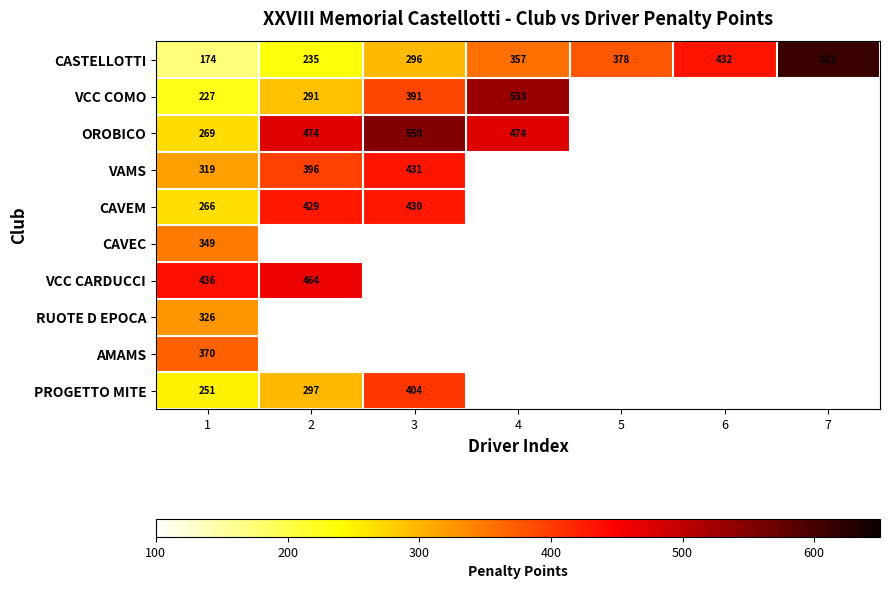

Is it true that CASTELLOTTI equals 118 at 3?

False